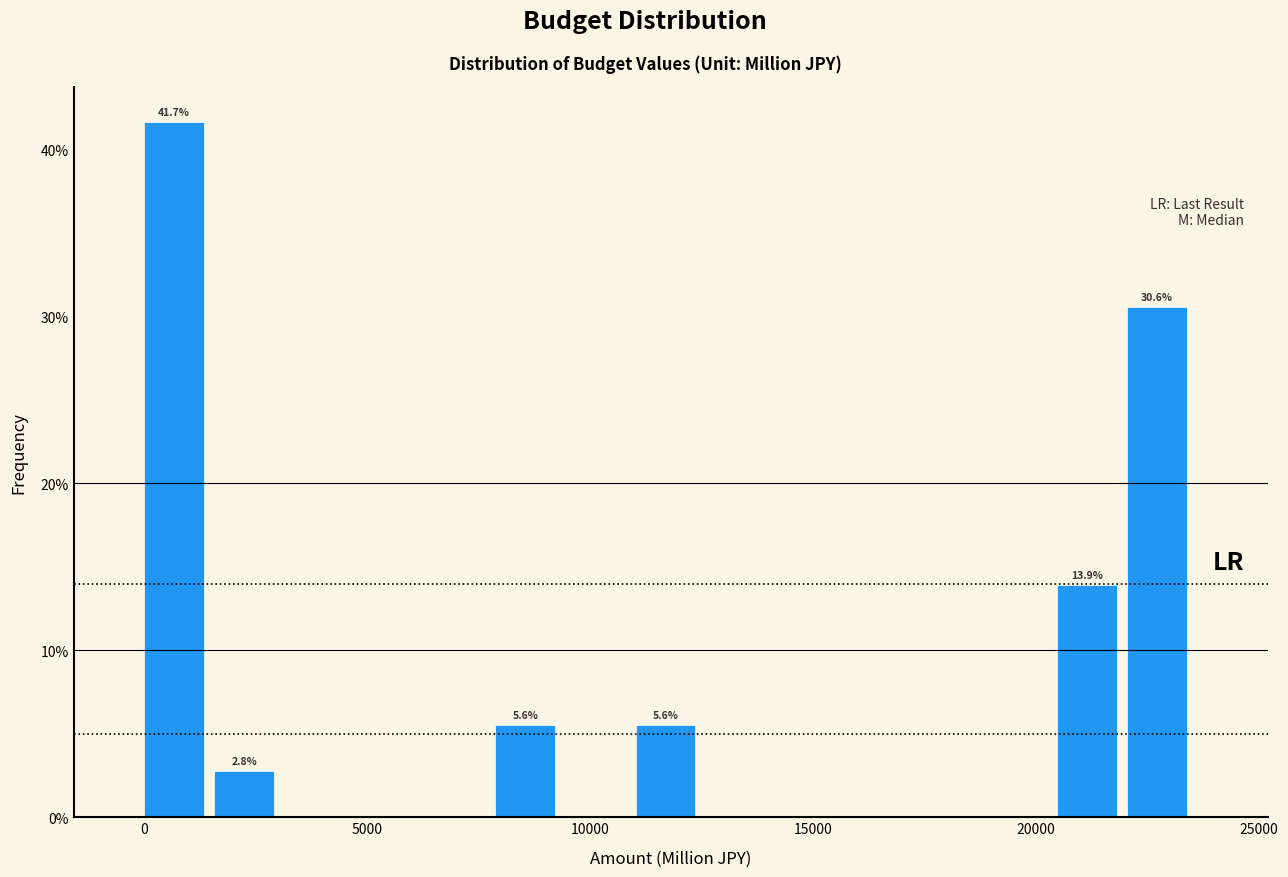

Read against the x-axis, roughly where is the centre of the tallest bar?

500